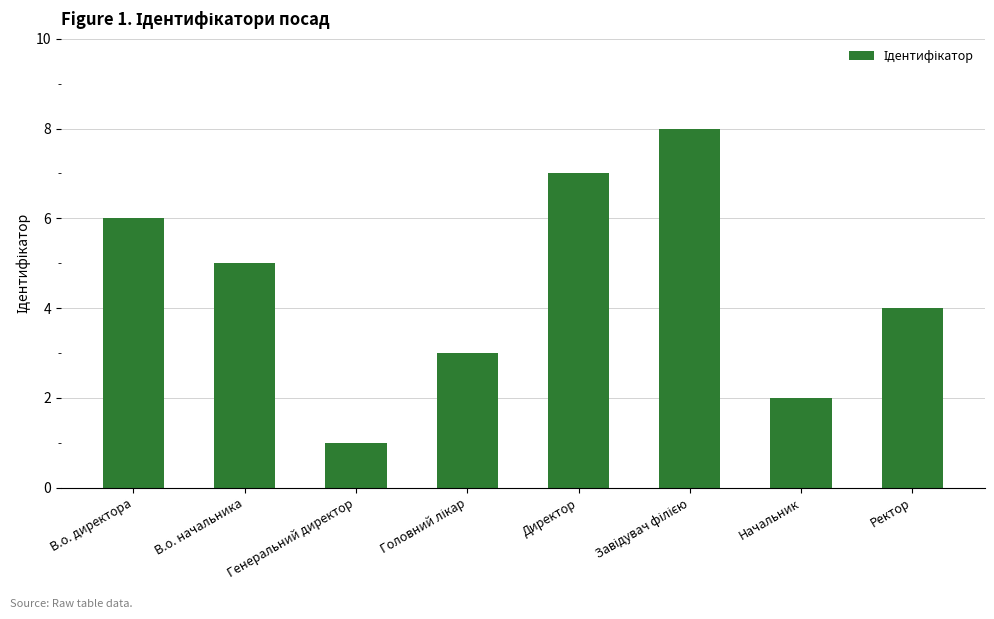

Does the chart contain stacked bars?

No